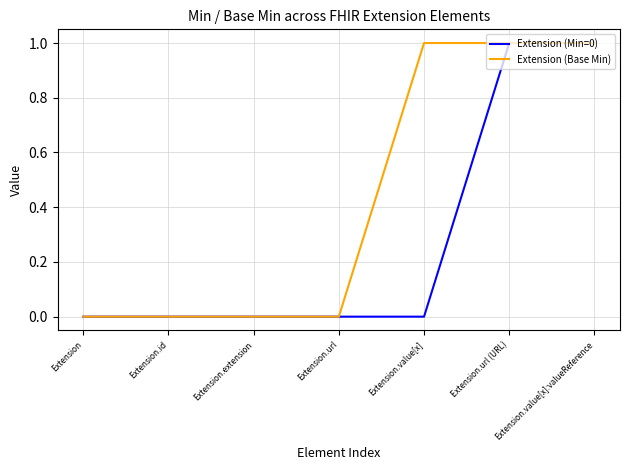

Is the value of Extension (Min=0) at Extension.value[x] greater than the value of Extension (Base Min) at Extension.value[x]?

No